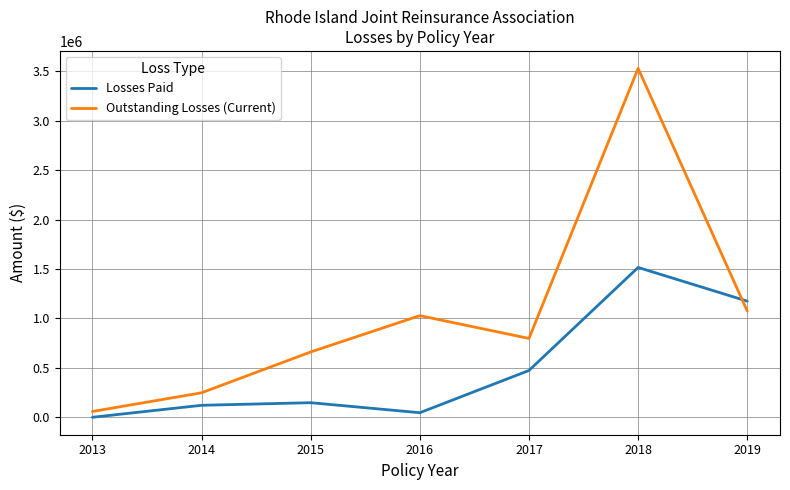

What is the total value across all series at 2015?

807974.1